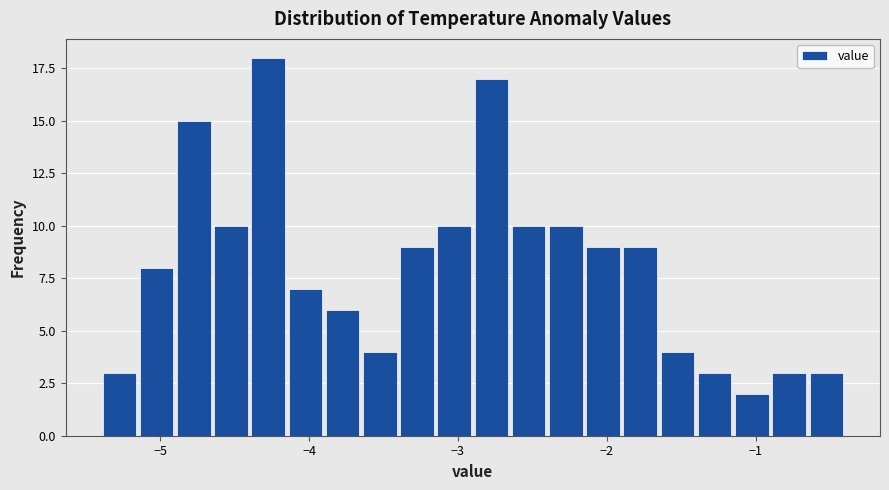

Read against the x-axis, roughly where is the centre of the tallest bar?

-4.3